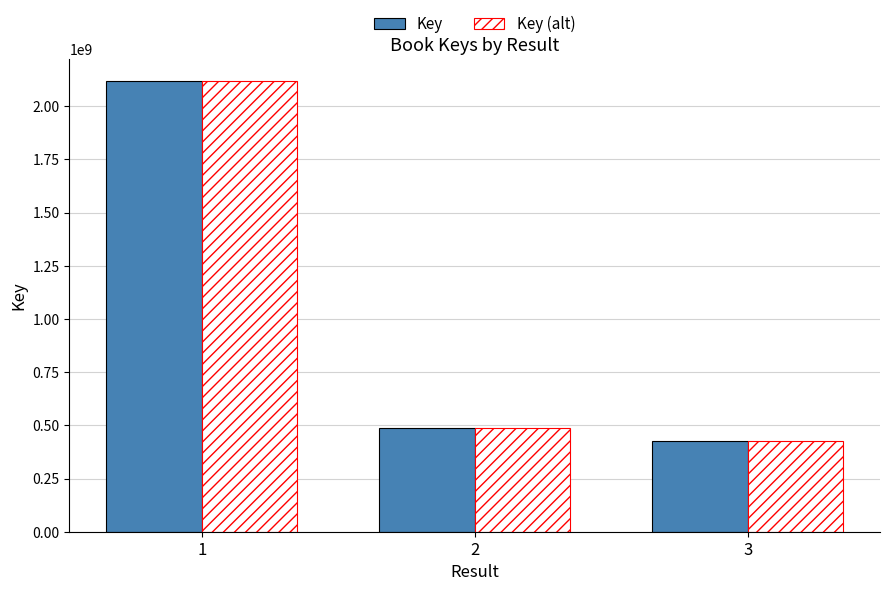

Which category has the lowest value across all series?

3